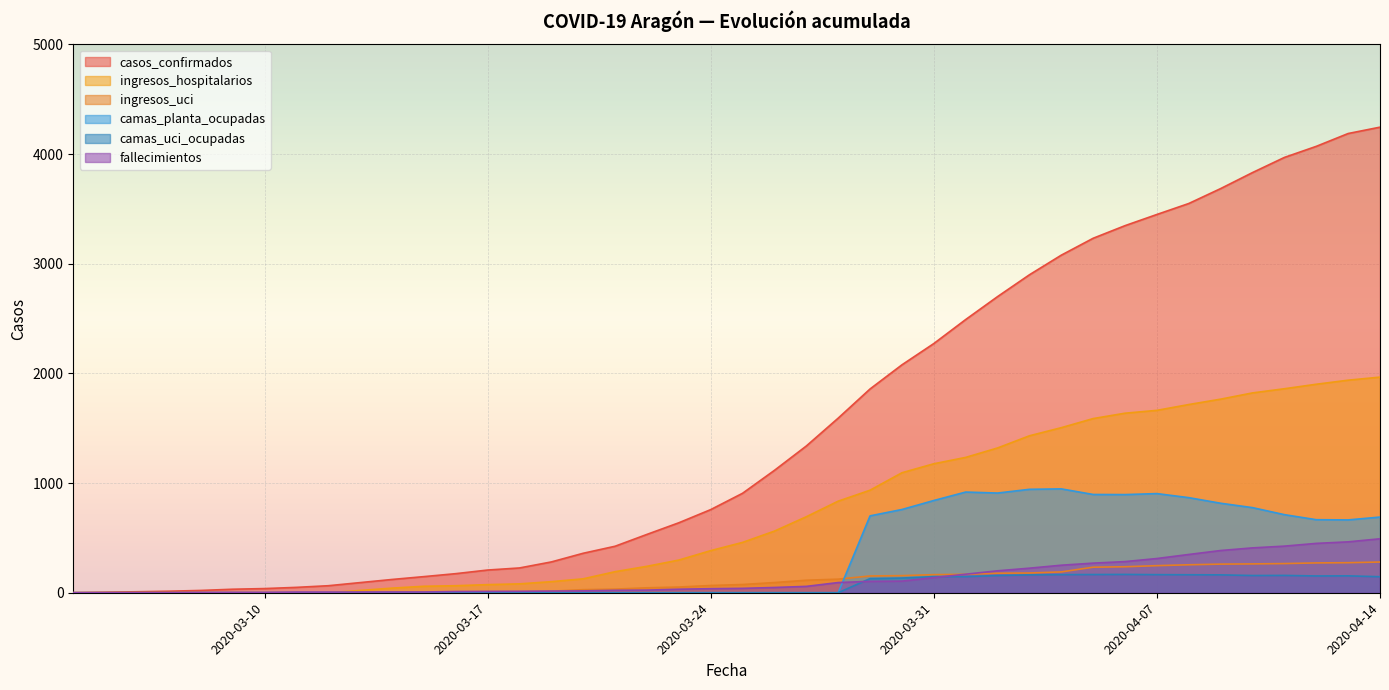

How many lines are shown in the chart?

6